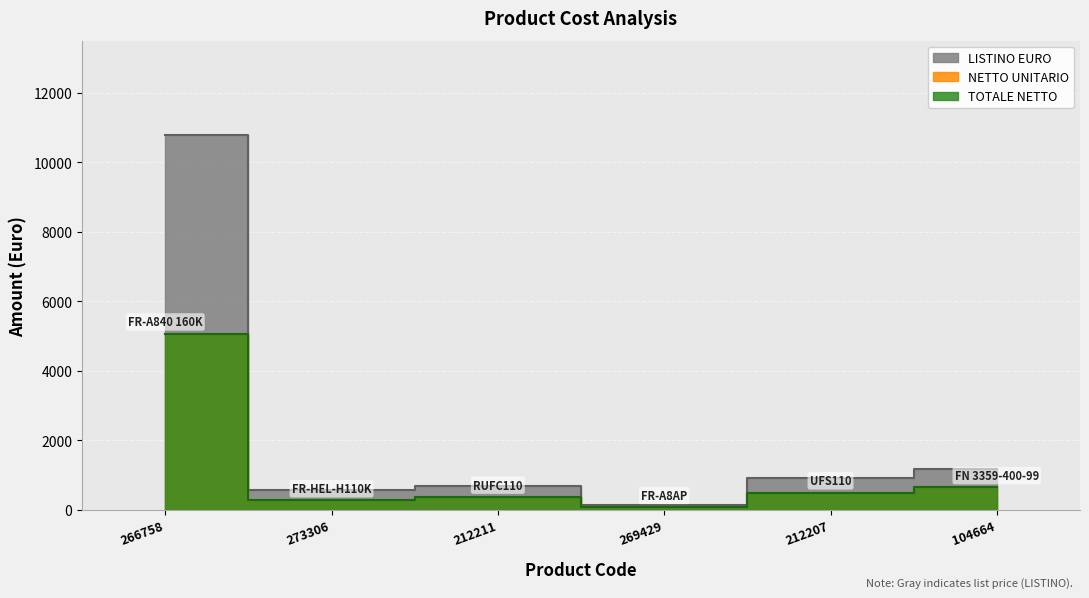

What is the difference between the LISTINO EURO values at 273306 and 266758?

10218.0